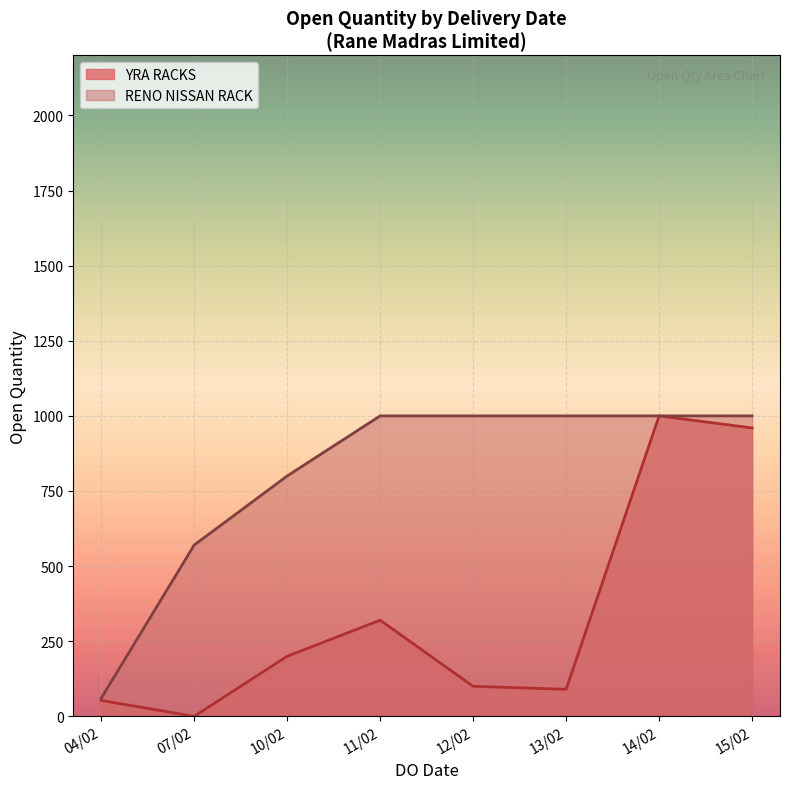

The value of YRA RACKS at 15/02 is 960. True or false?

True